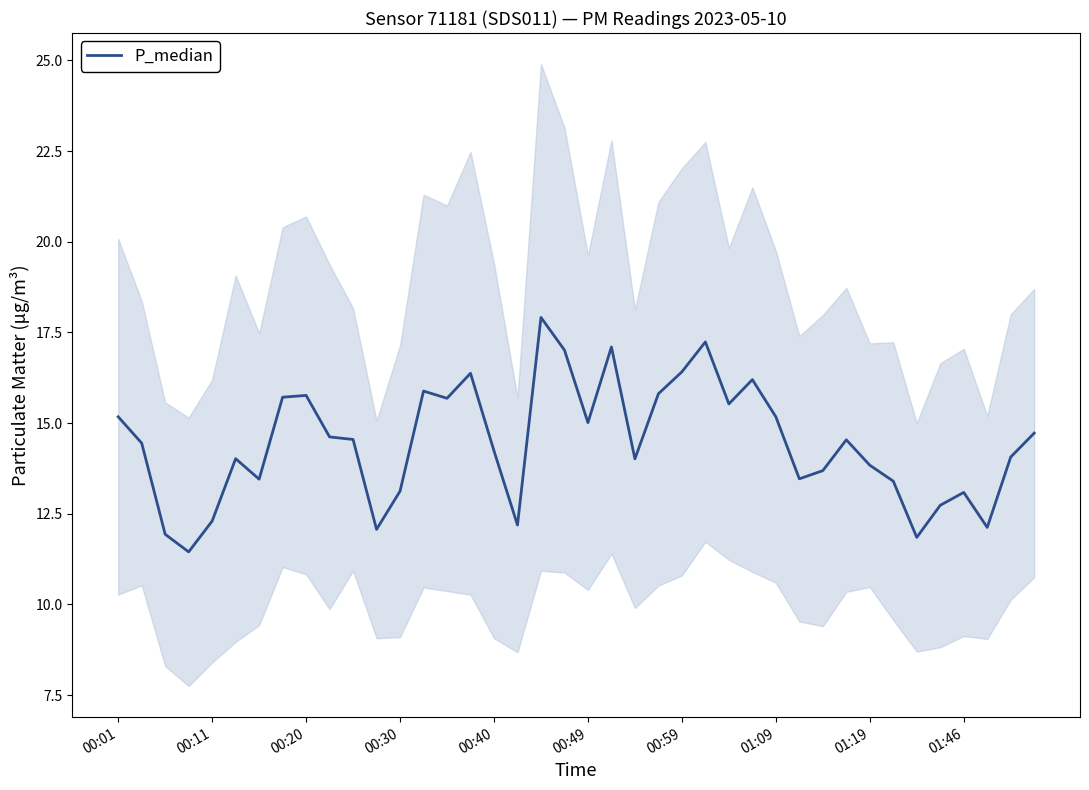

What is the greatest value displayed?

17.9